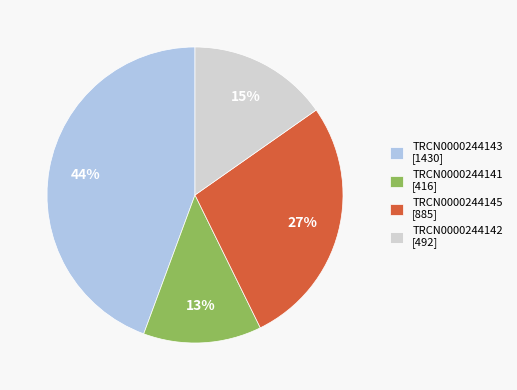

Do TRCN0000244145 [885] and TRCN0000244142 [492] together represent more than half of the pie?

No